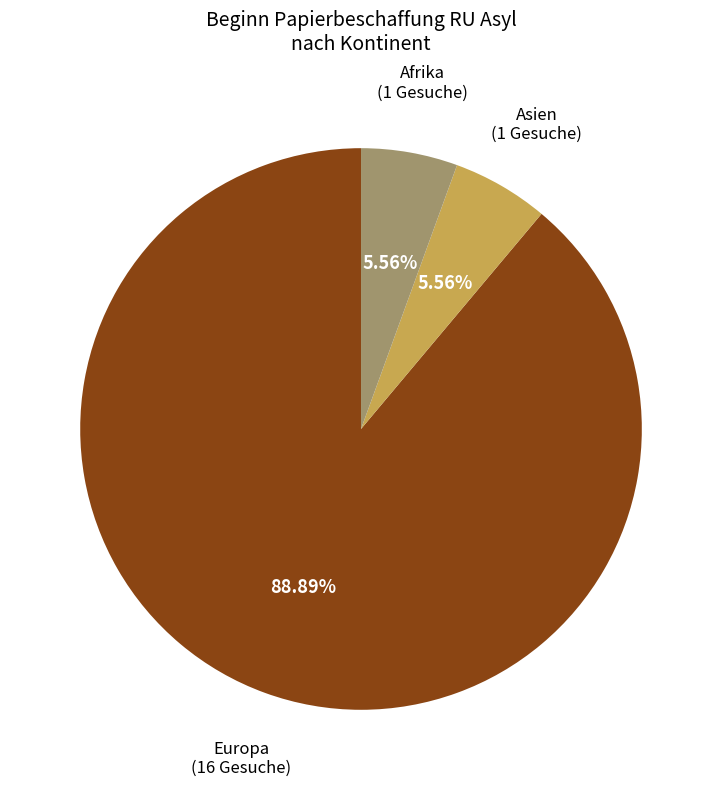

Does any single category account for the majority?

Yes